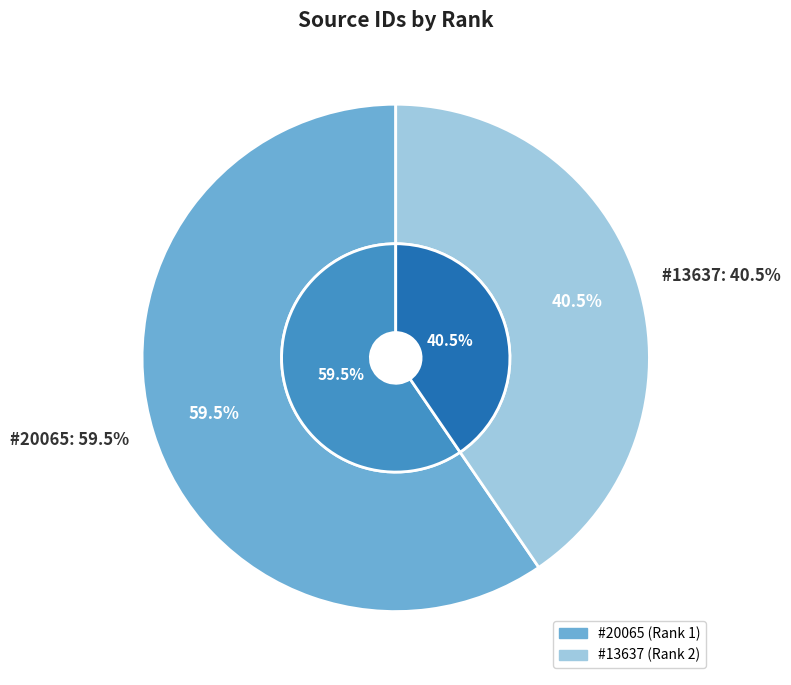

Which category has the smallest portion of the pie?

#13637